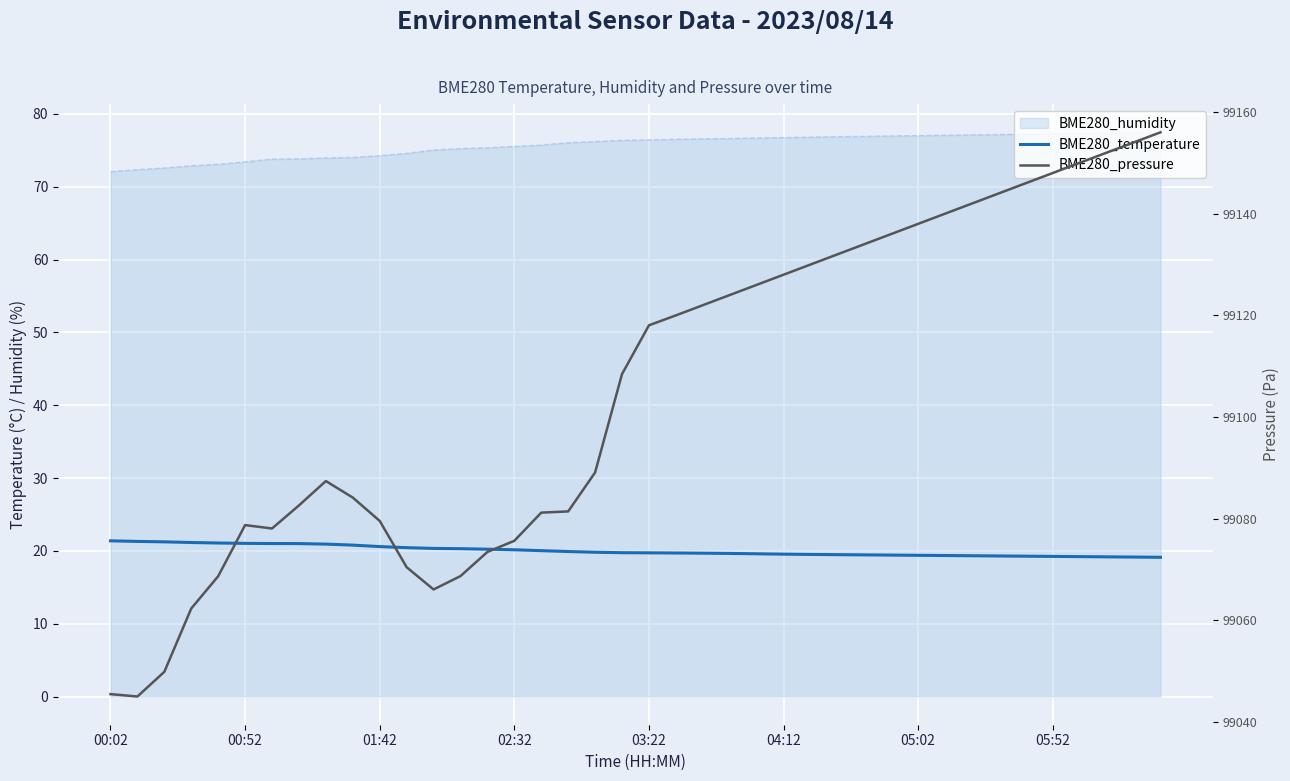

At which category is the sum across all series the highest?

39